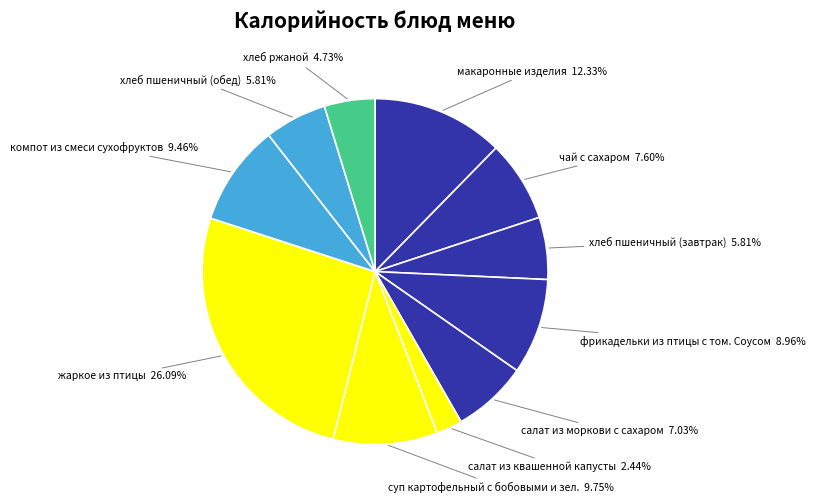

Is there any slice that represents more than half of the pie?

No